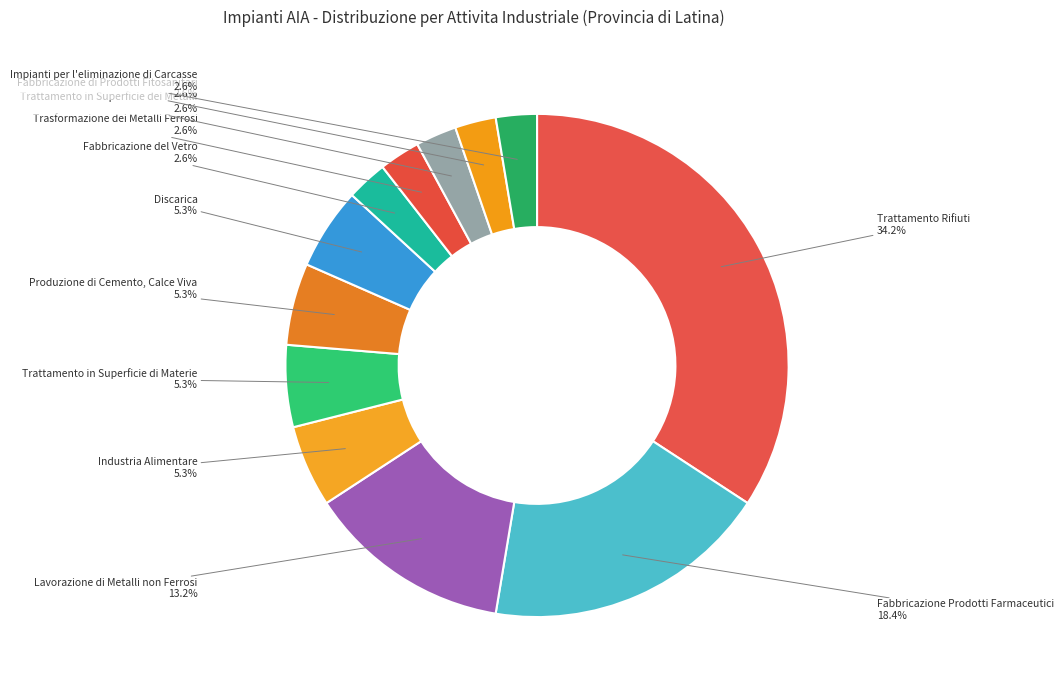

Between Trattamento in Superficie di Materie and Trasformazione dei Metalli Ferrosi, which is larger?

Trattamento in Superficie di Materie